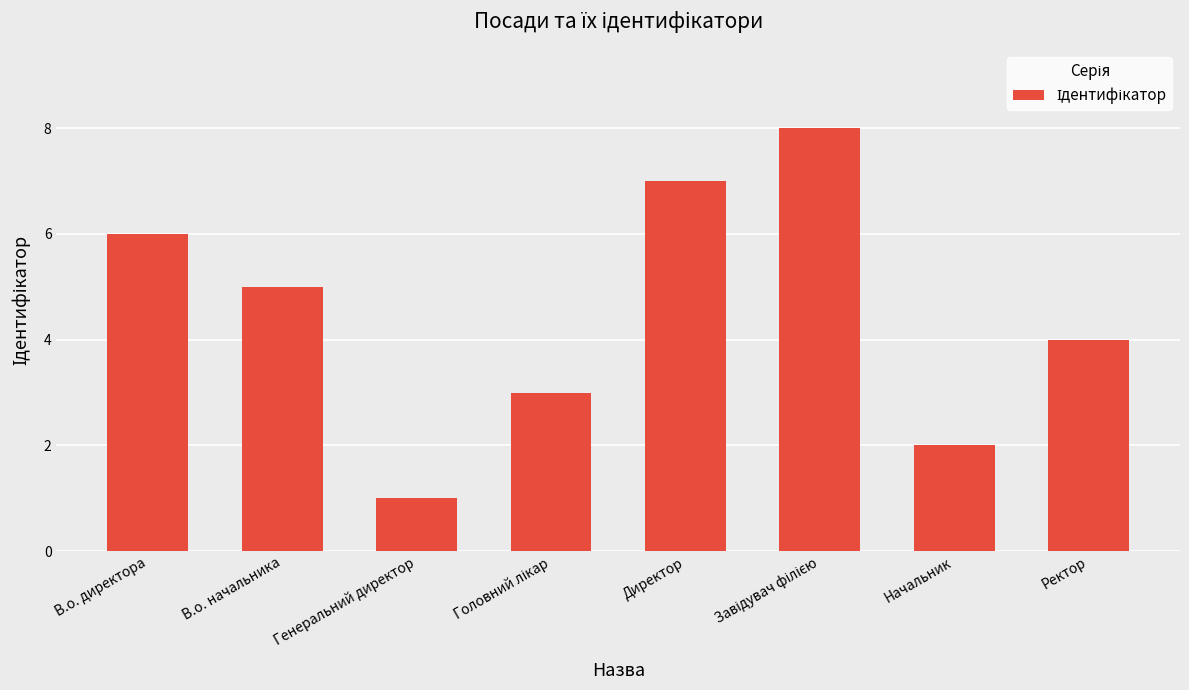

How many values are below 5?

4